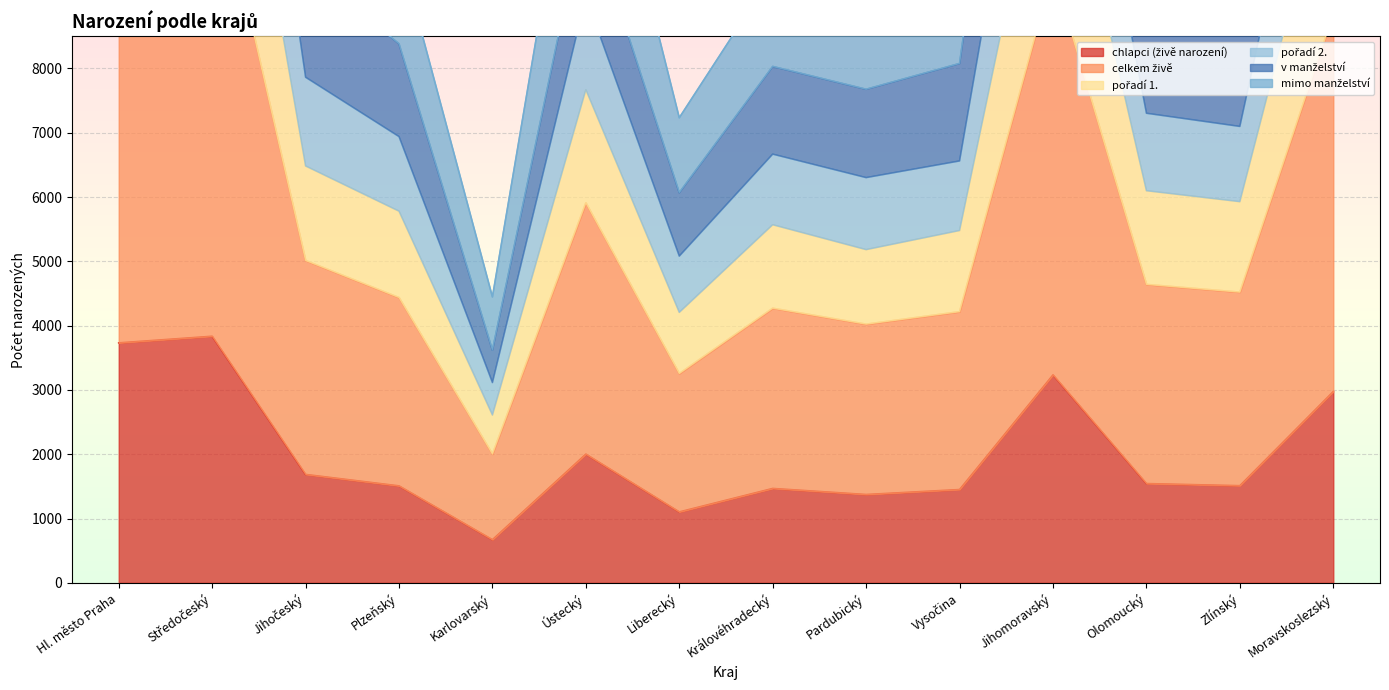

The value of pořadí 2. at Hl. město Praha is 24948. True or false?

True